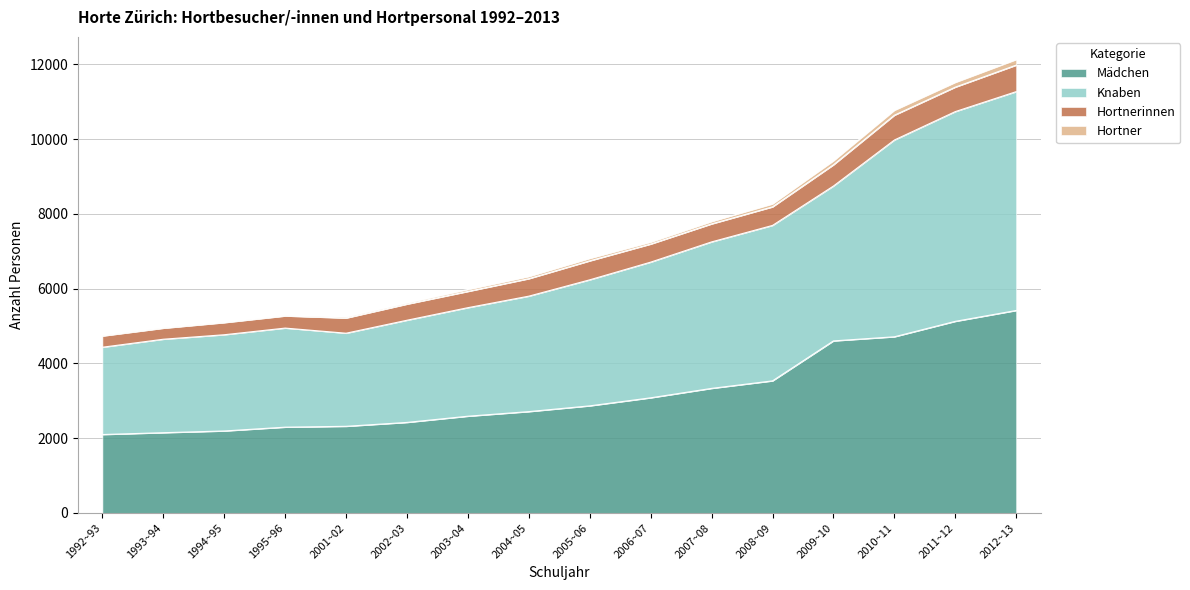

What is the minimum value shown in the chart?

2098